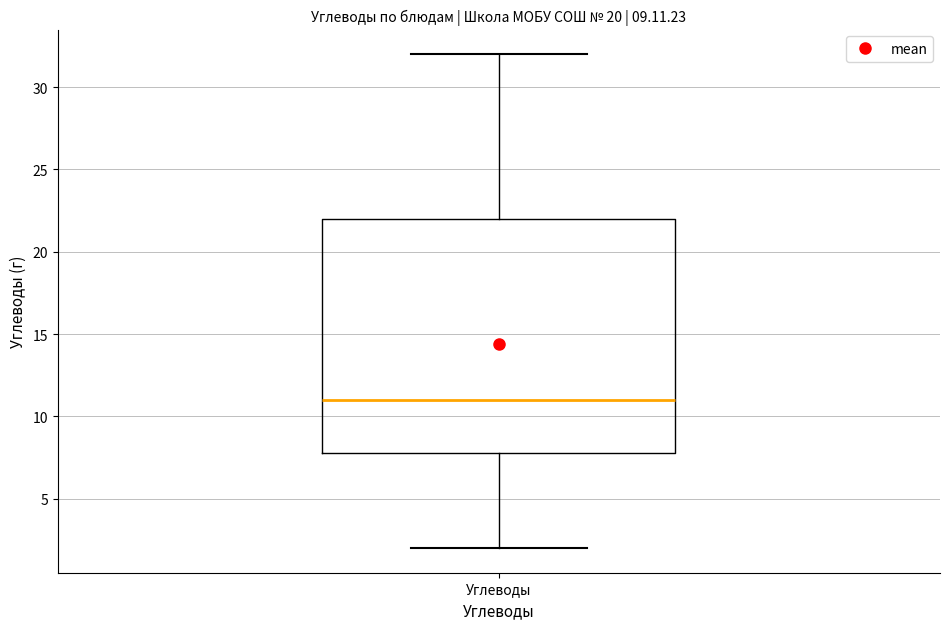

Read this box plot against the y-axis: the position of the median line, the range covered by the box, and the ends of both whiskers. The values are not printed on the chart, so give them approximately, as read against the axis.

median 11, box 8 to 22, whiskers 2 to 32